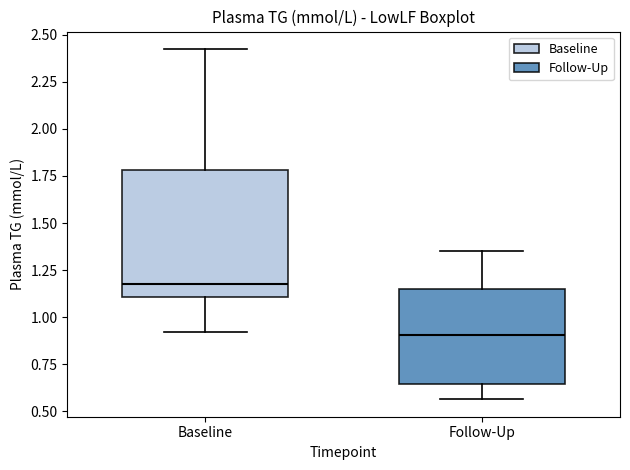

Where does the lower whisker of the box for Baseline end on the y-axis? The values are not printed on the chart, so give them approximately, as read against the axis.

0.90